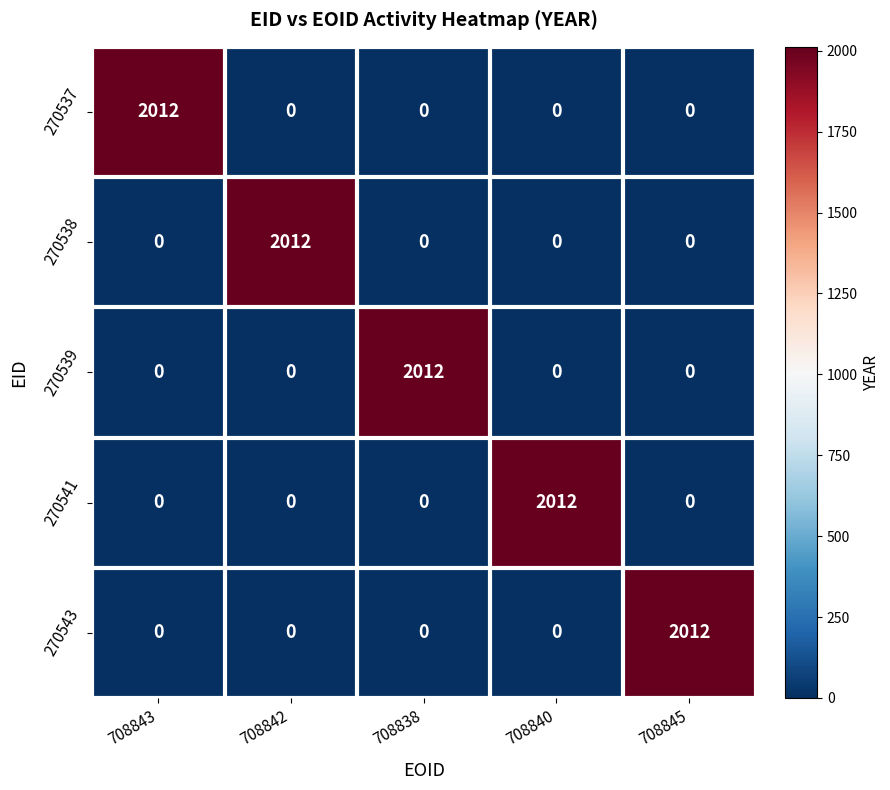

What is the sum of the 270538 values at 708842 and 708843?

2012